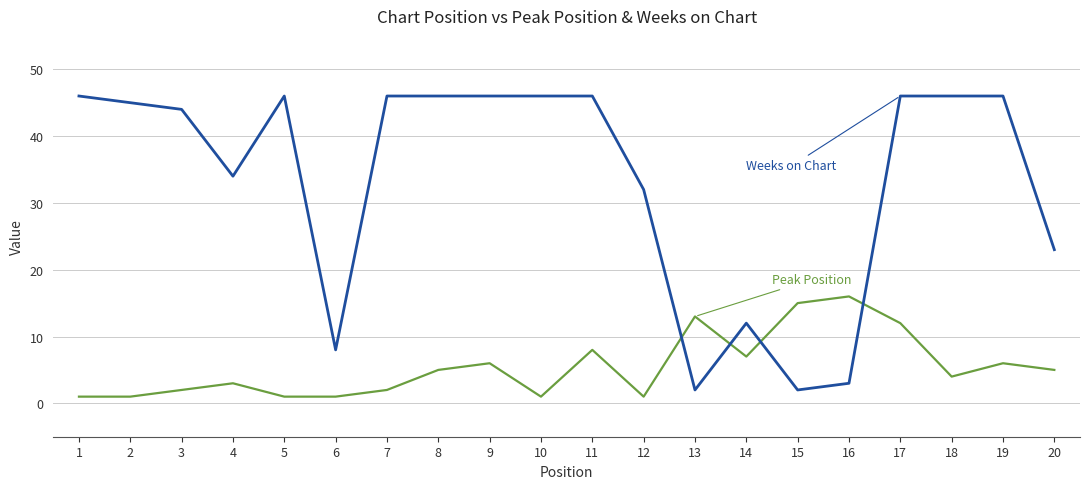

What is the maximum value shown in the chart?

46